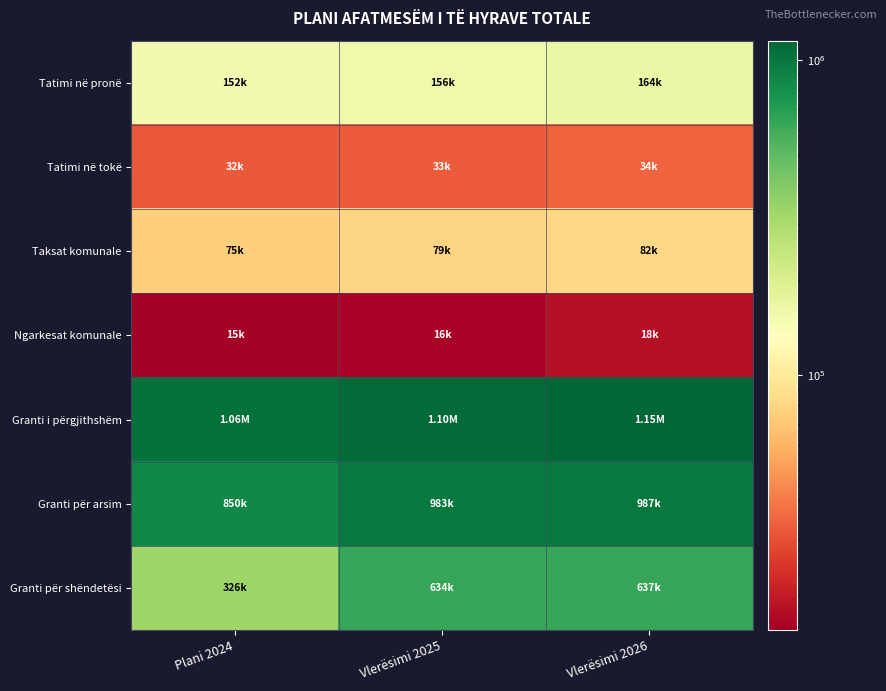

Reading left to right, list all the values displayed in this chart.

Tatimi në pronë: Plani 2024=151848	Vlerësimi 2025=155853	Vlerësimi 2026=163579
Tatimi në tokë: Plani 2024=32065	Vlerësimi 2025=32772	Vlerësimi 2026=34135
Taksat komunale: Plani 2024=75000	Vlerësimi 2025=78774	Vlerësimi 2026=81700
Ngarkesat komunale: Plani 2024=15463	Vlerësimi 2025=16213	Vlerësimi 2026=18036
Granti i përgjithshëm: Plani 2024=1055957	Vlerësimi 2025=1103222	Vlerësimi 2026=1149557
Granti për arsim: Plani 2024=849714	Vlerësimi 2025=983028	Vlerësimi 2026=987373
Granti për shëndetësi: Plani 2024=325871	Vlerësimi 2025=633811	Vlerësimi 2026=636980